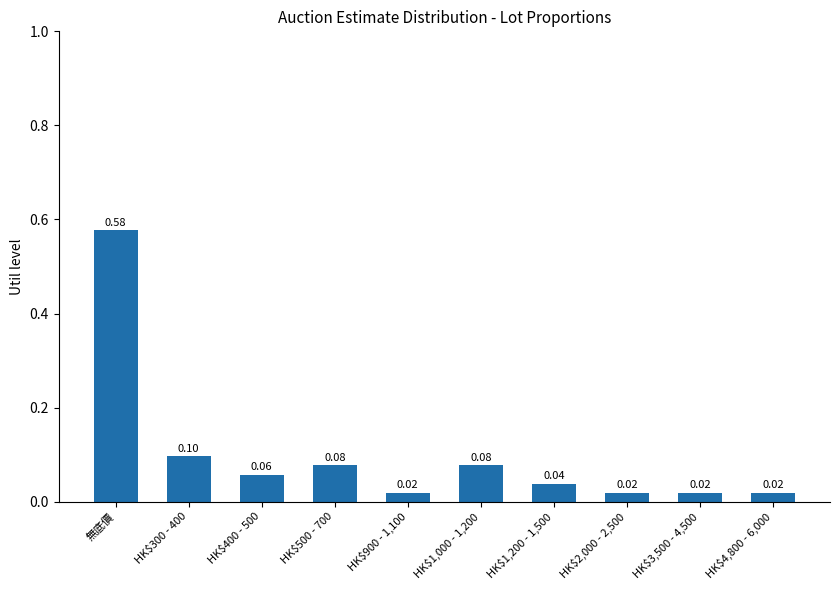

Does the chart contain any negative values?

No